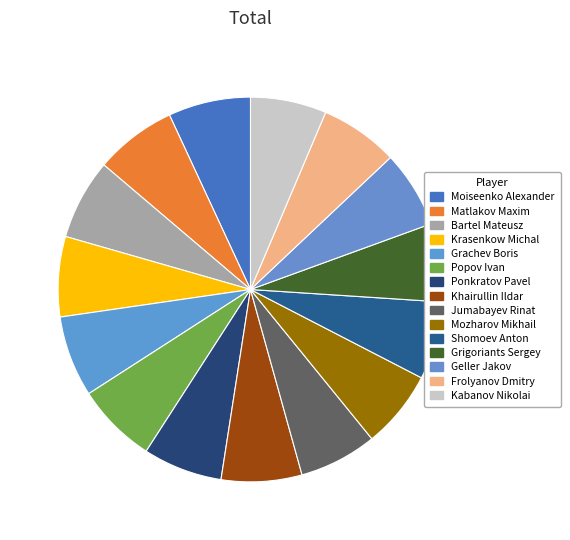

Is there a majority slice in this chart?

No